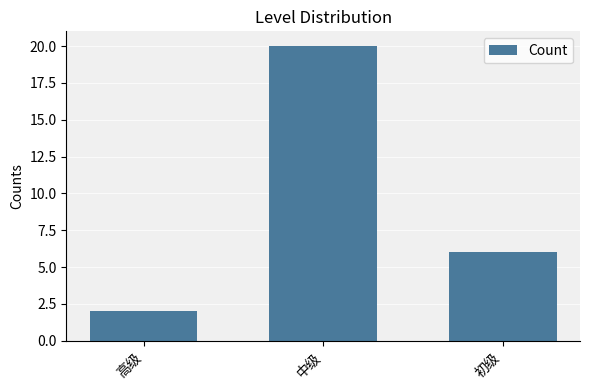

List the labels in order of value, smallest first.

高级, 初级, 中级